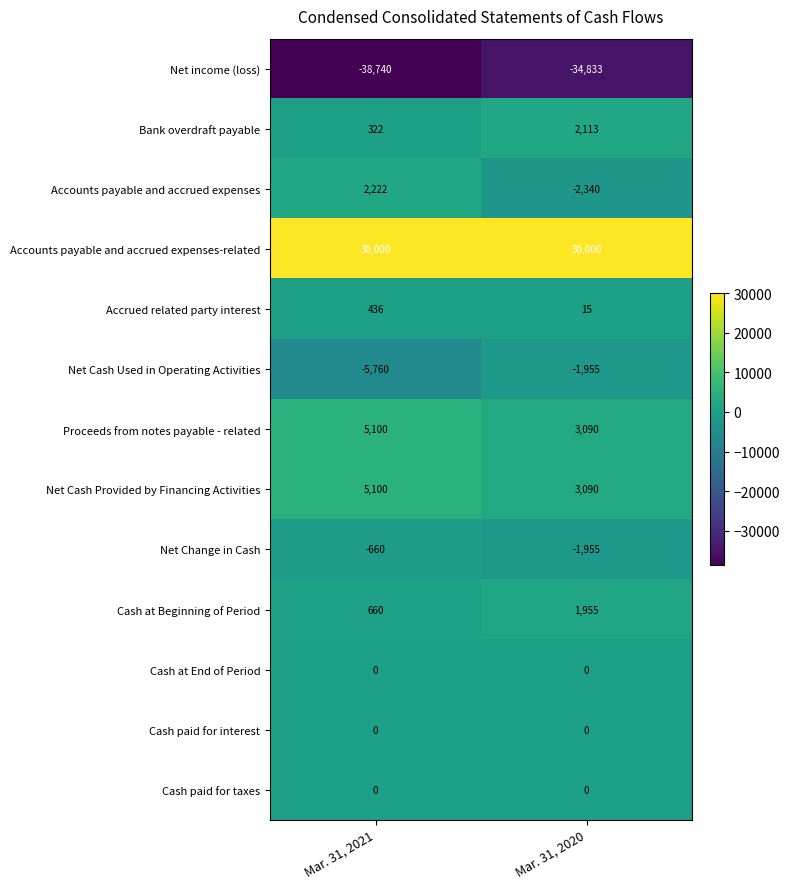

Reading right to left, list all the values displayed in this chart.

Net income (loss): Mar. 31, 2020=-34833	Mar. 31, 2021=-38740
Bank overdraft payable: Mar. 31, 2020=2113	Mar. 31, 2021=322
Accounts payable and accrued expenses: Mar. 31, 2020=-2340	Mar. 31, 2021=2222
Accounts payable and accrued expenses-related: Mar. 31, 2020=30000	Mar. 31, 2021=30000
Accrued related party interest: Mar. 31, 2020=15	Mar. 31, 2021=436
Net Cash Used in Operating Activities: Mar. 31, 2020=-1955	Mar. 31, 2021=-5760
Proceeds from notes payable - related: Mar. 31, 2020=3090	Mar. 31, 2021=5100
Net Cash Provided by Financing Activities: Mar. 31, 2020=3090	Mar. 31, 2021=5100
Net Change in Cash: Mar. 31, 2020=-1955	Mar. 31, 2021=-660
Cash at Beginning of Period: Mar. 31, 2020=1955	Mar. 31, 2021=660
Cash at End of Period: Mar. 31, 2020=0	Mar. 31, 2021=0
Cash paid for interest: Mar. 31, 2020=0	Mar. 31, 2021=0
Cash paid for taxes: Mar. 31, 2020=0	Mar. 31, 2021=0